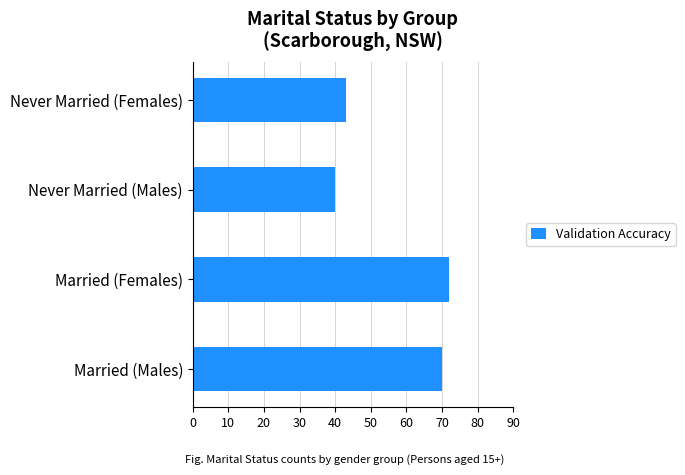

Approximately how many times larger is the value at Never Married (Males) compared to Never Married (Females)?

0.9